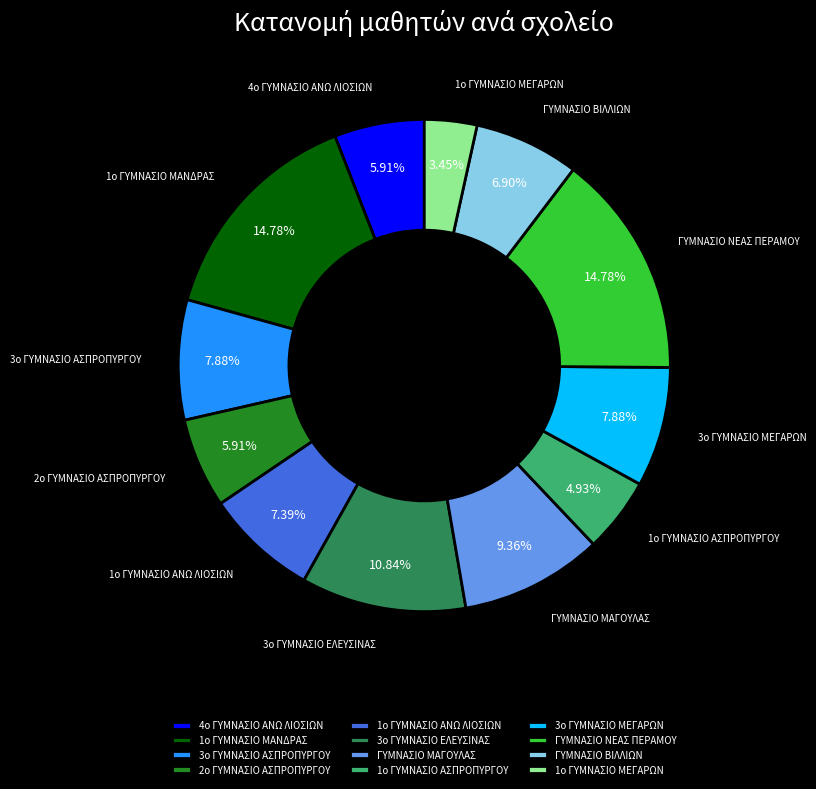

What is the ratio of the value at 2ο ΓΥΜΝΑΣΙΟ ΑΣΠΡΟΠΥΡΓΟΥ to the value at 1ο ΓΥΜΝΑΣΙΟ ΜΕΓΑΡΩΝ?

1.7